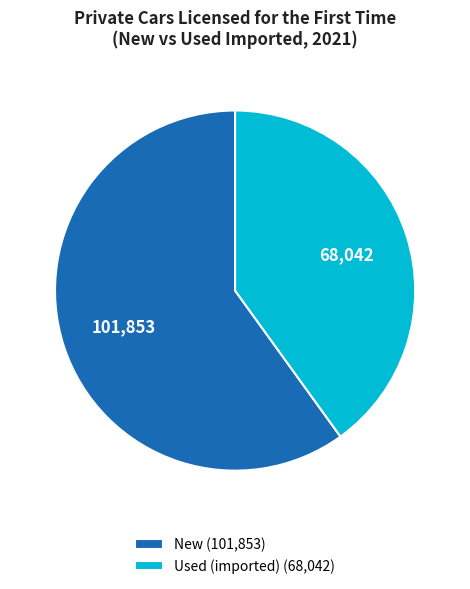

True or false: New accounts for 74% of the total.

False